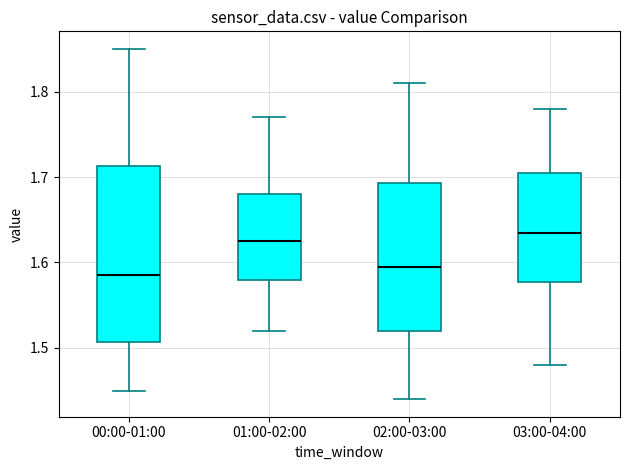

Which box is the tallest, from its lower edge to its upper edge?

00:00-01:00